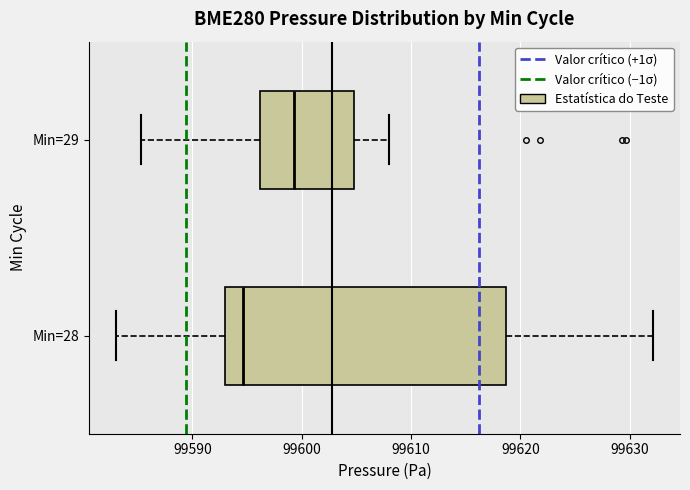

Comparing the boxes themselves (not the whiskers), which one is the widest?

Min=28